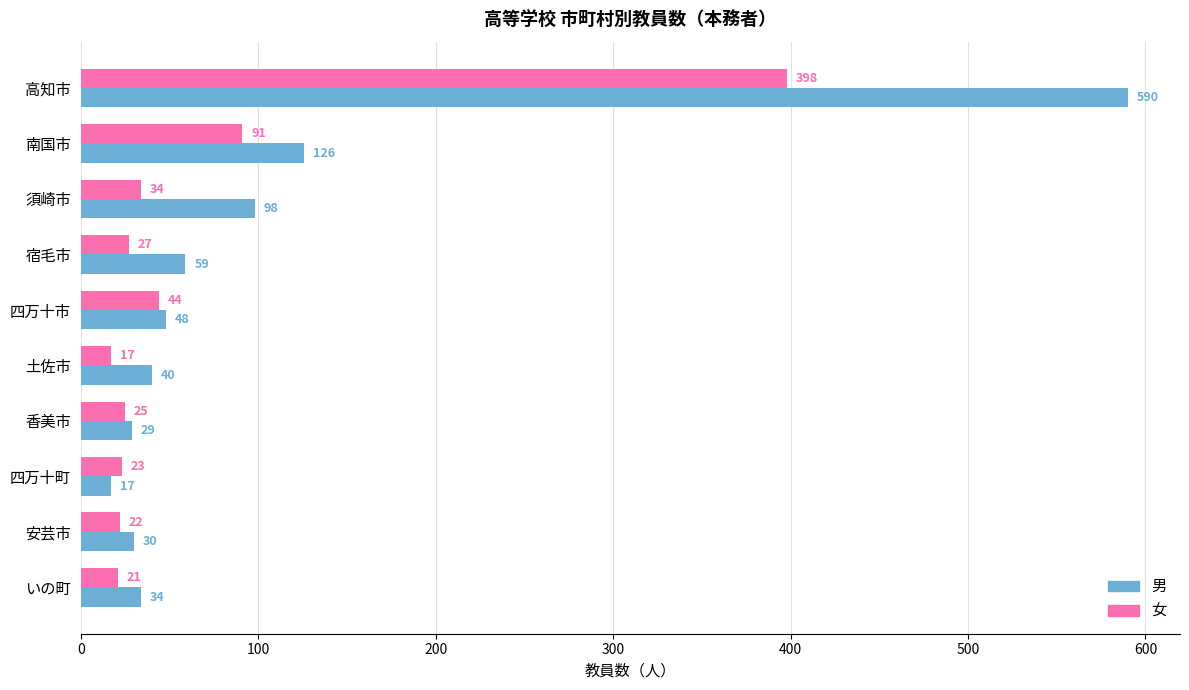

List the series in order of their peak value, lowest first.

女, 男